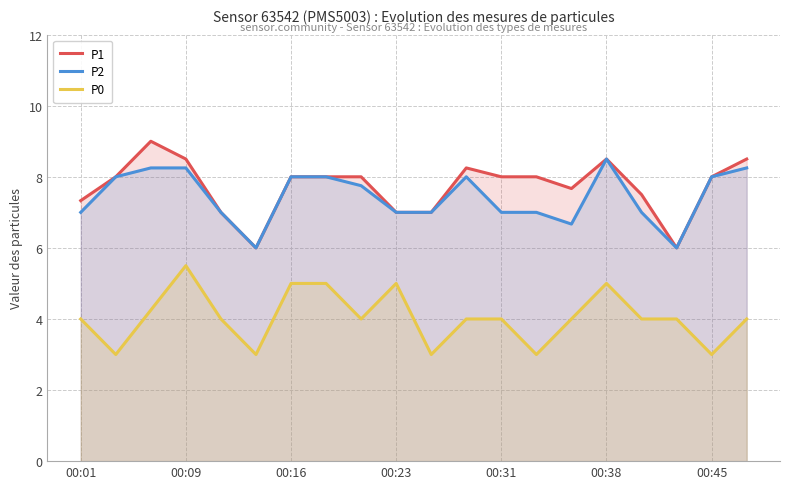

What value does the P2 series have at 10?

7.0